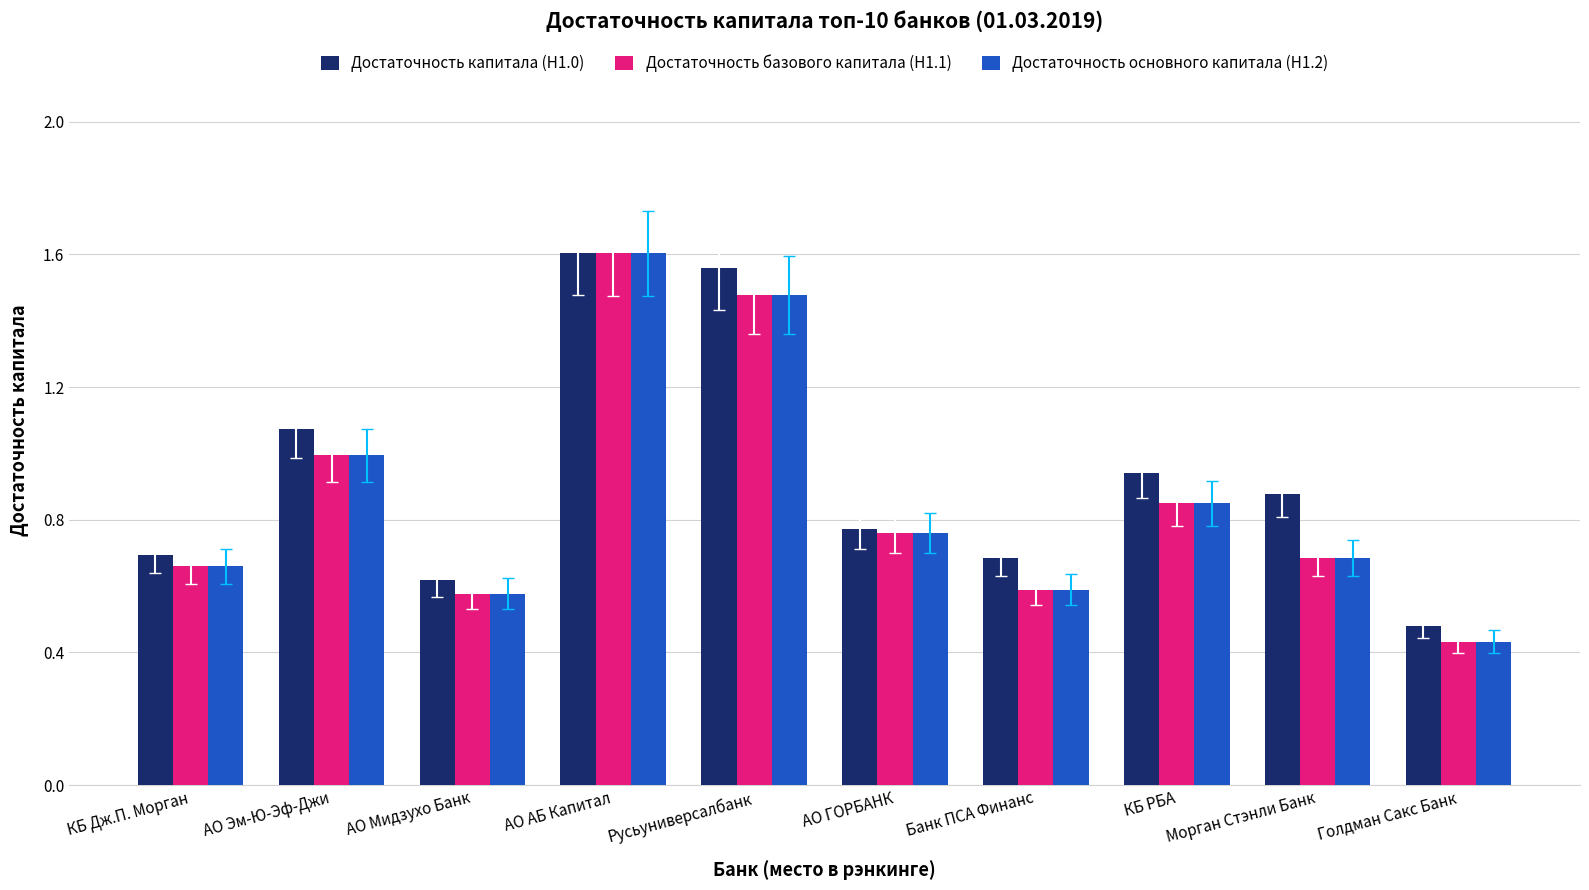

At which category does the chart reach its peak across all series?

АО АБ Капитал